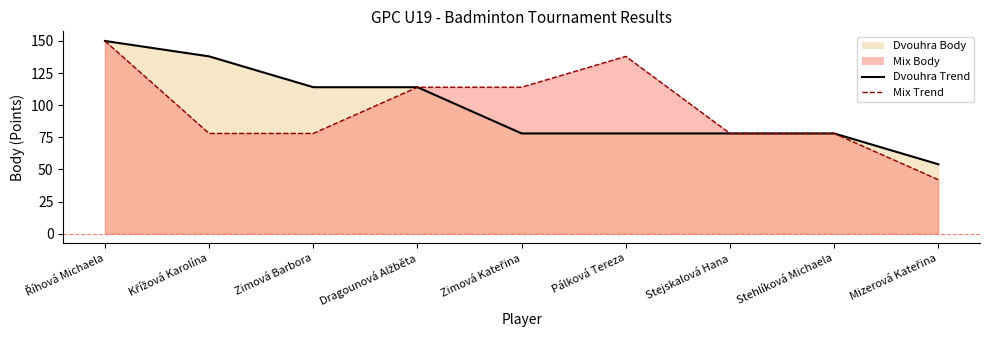

How many series are shown in this chart?

2